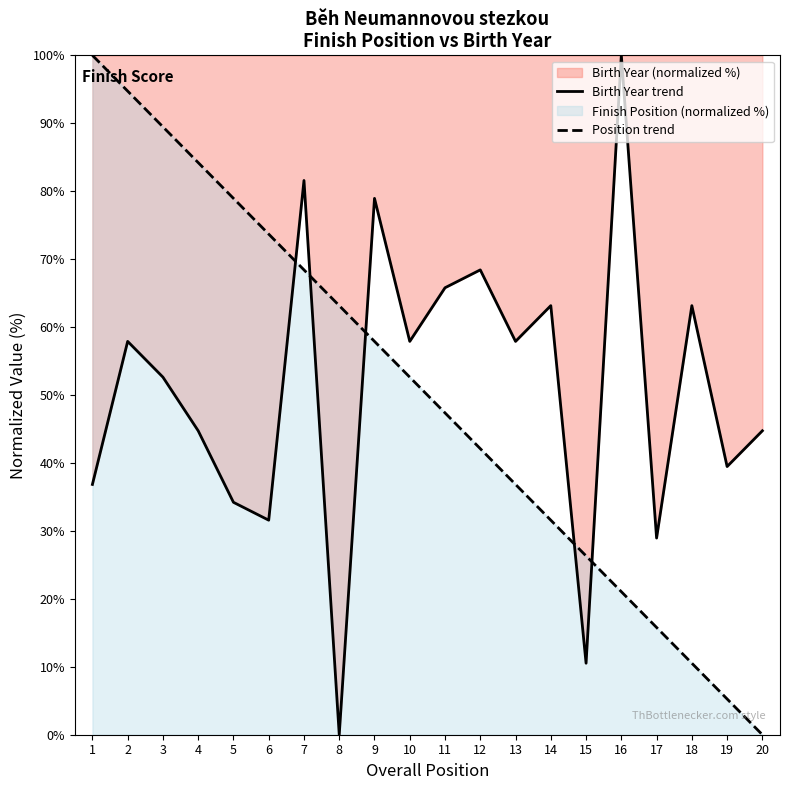

Where does the Birth Year series first go above 57?

2